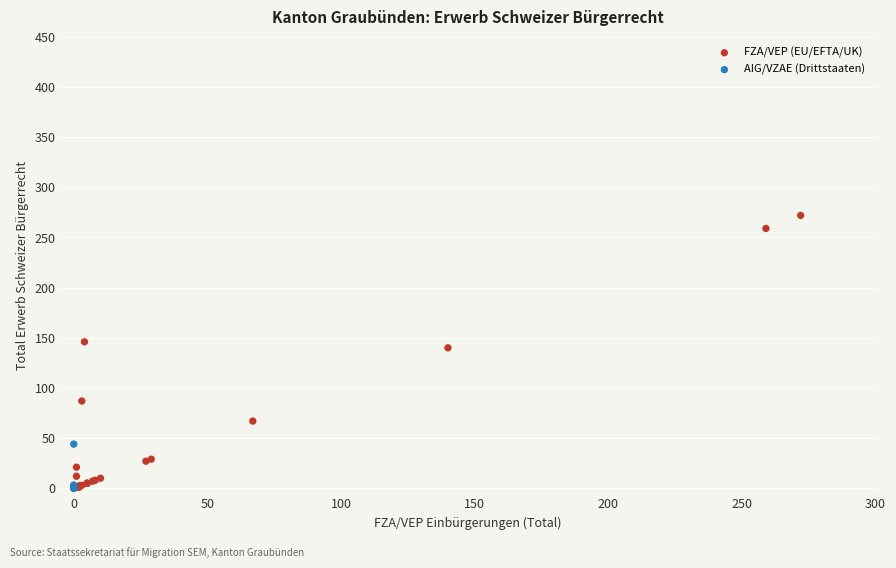

Which series has the widest spread of Y values?

FZA/VEP (EU/EFTA/UK)